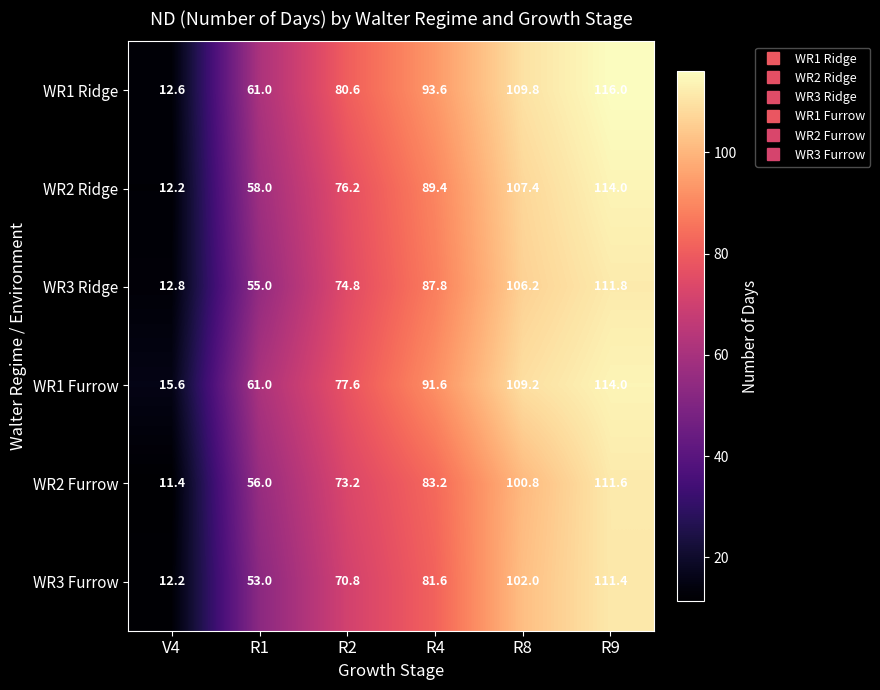

Which series has the widest spread of values?

WR1 Ridge